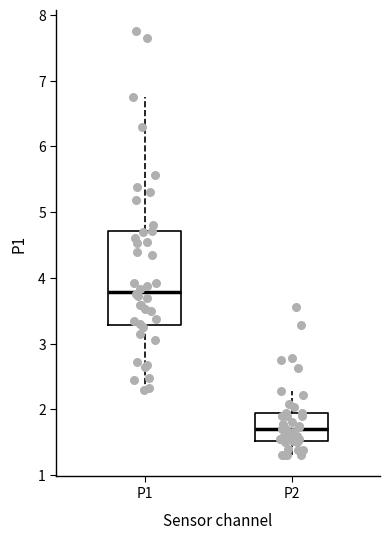

Reading left to right, read every box against the y-axis: the position of its median line, the range the box covers, and the ends of its whiskers. The values are not printed on the chart, so give them approximately, as read against the axis.

P1: median 3.8, box 3.3 to 4.7, whiskers 2.3 to 6.8
P2: median 1.7, box 1.5 to 2.0, whiskers 1.3 to 2.3